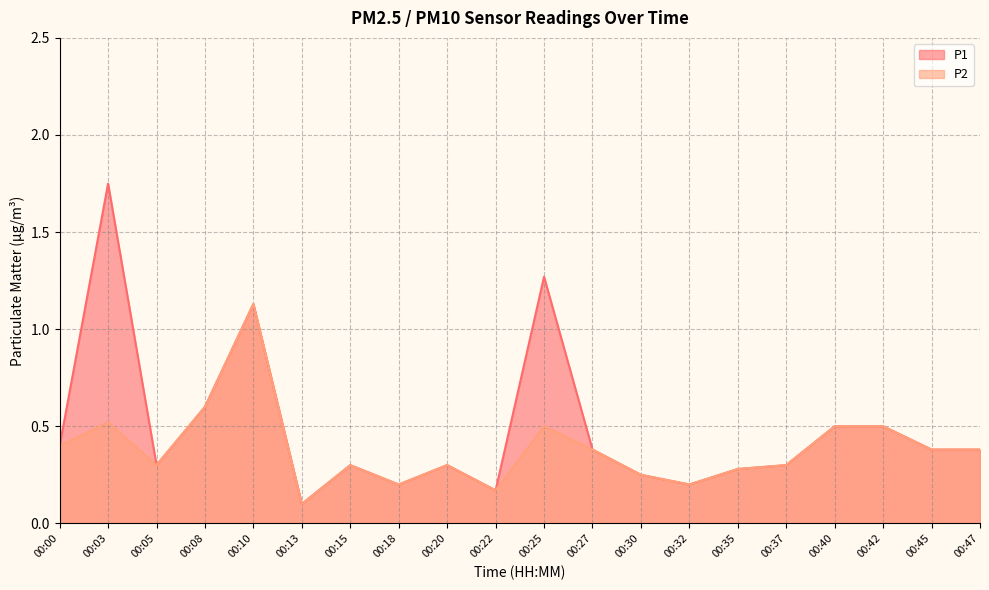

True or false: P2 has a value of 0.5 at 00:27.

False